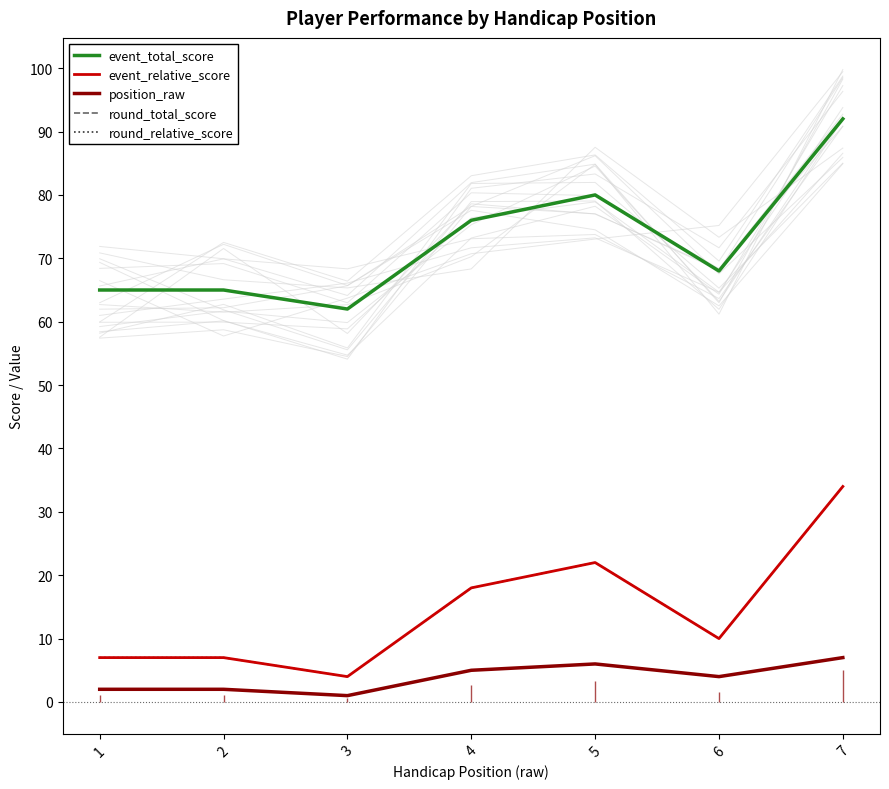

Does the chart display data point markers on the line(s)?

No